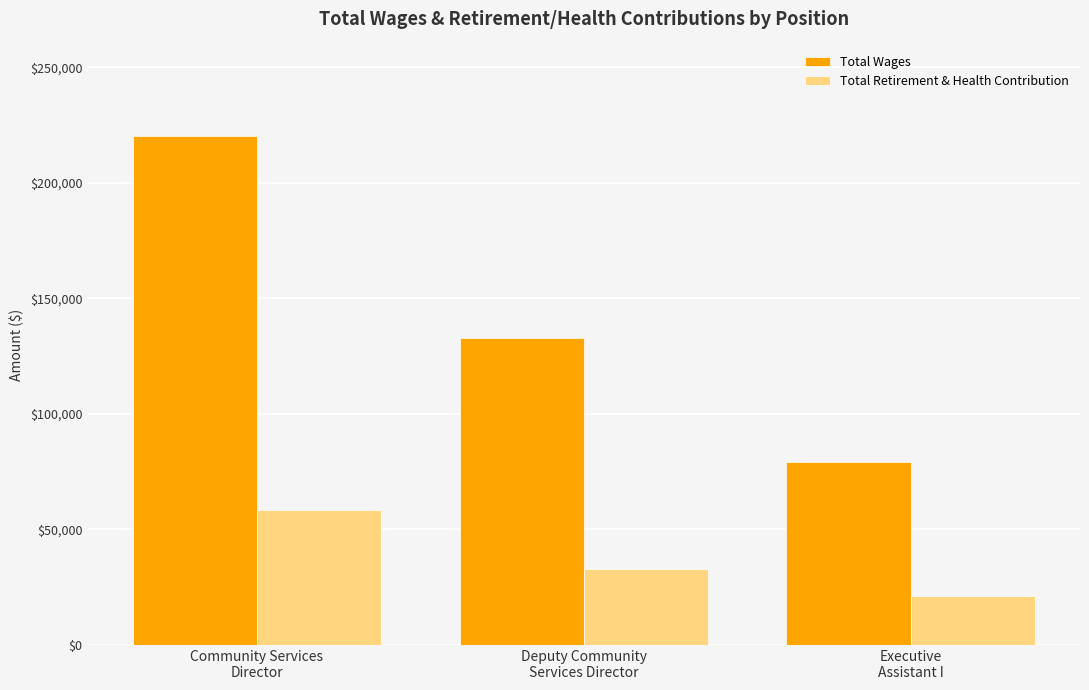

What is the total value across all series at Executive
Assistant I?

100392